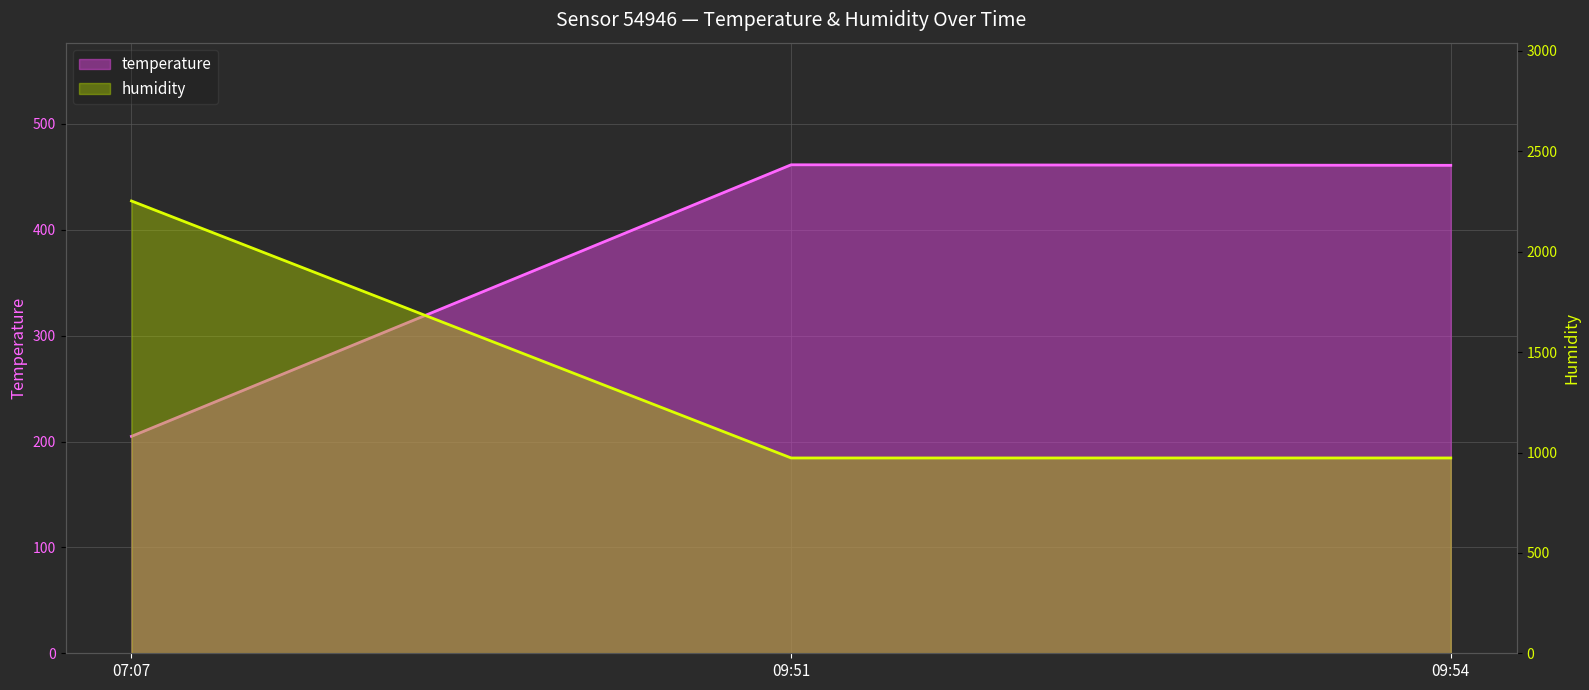

Reading right to left, transcribe all the data shown in this chart.

temperature: 460.9	461.4	204.9
humidity: 972.8	972.8	2252.8